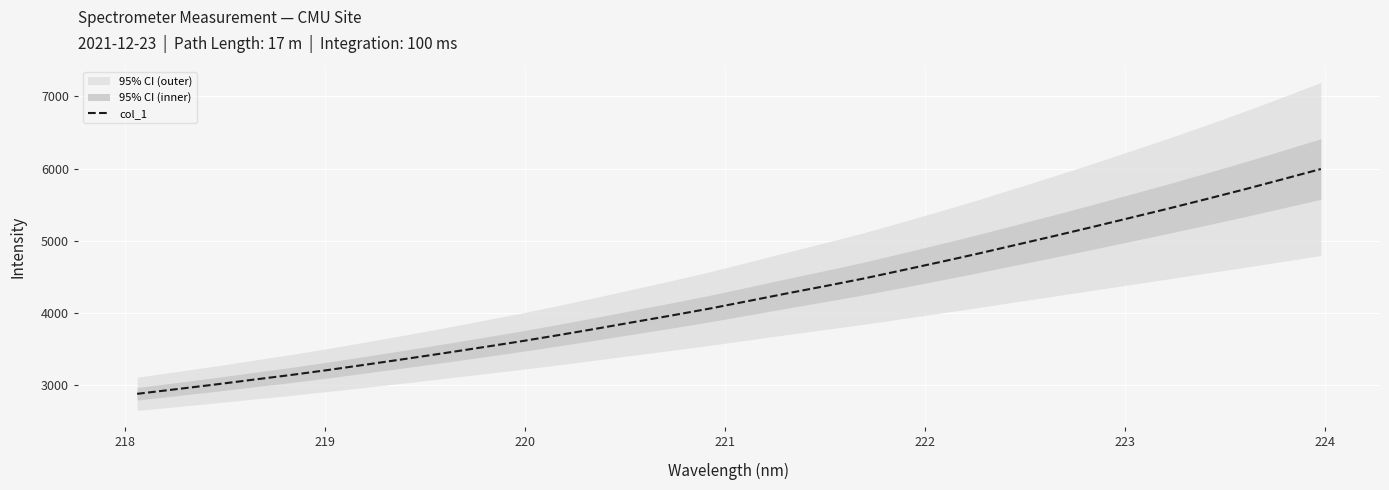

The chart shows a value of 1472.6 at 11. True or false?

False